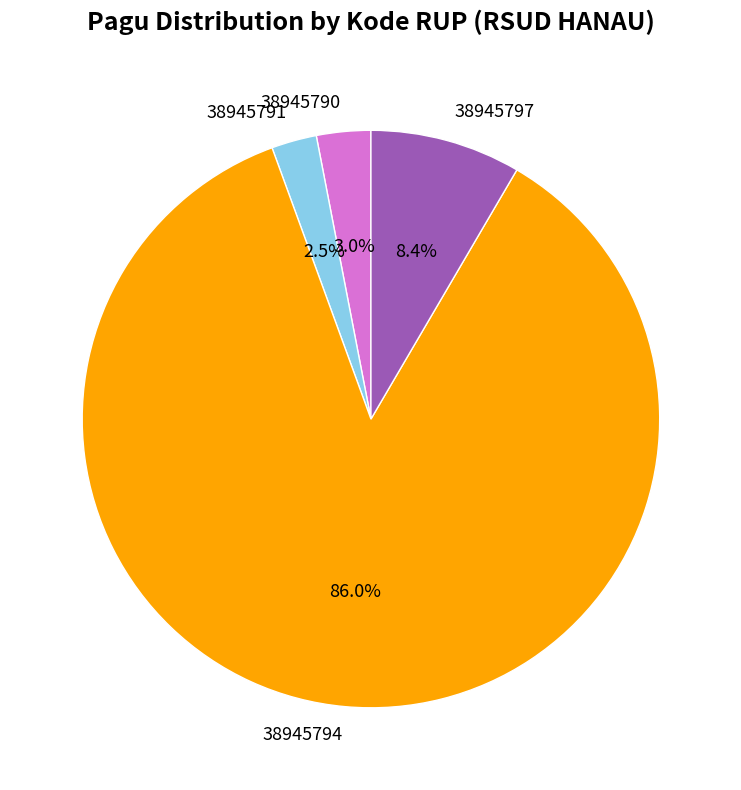

To the nearest percent, what portion does 38945794 represent?

86%